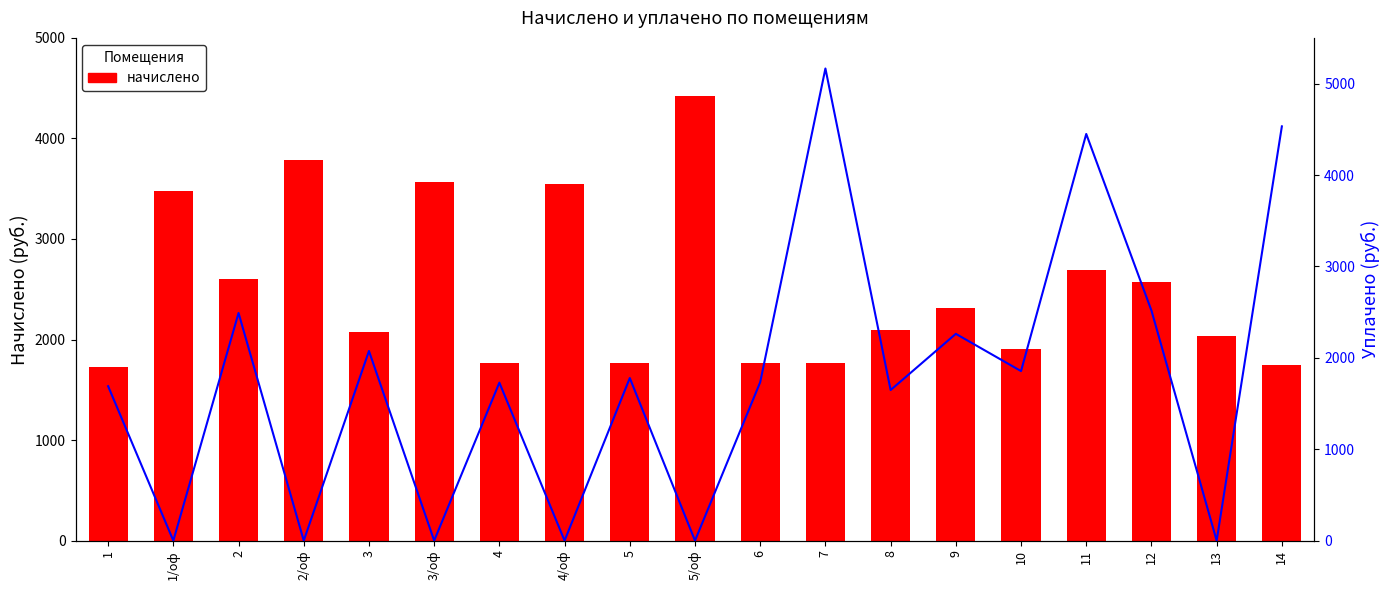

What is the total value across all series at 9?

4571.5